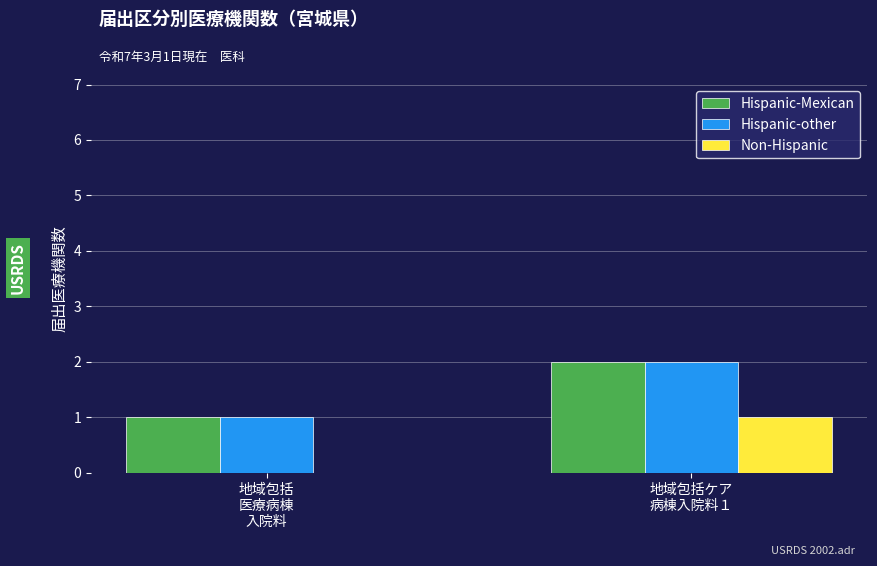

Is it true that Hispanic-Mexican equals 1 at 地域包括ケア
病棟入院料１?

False